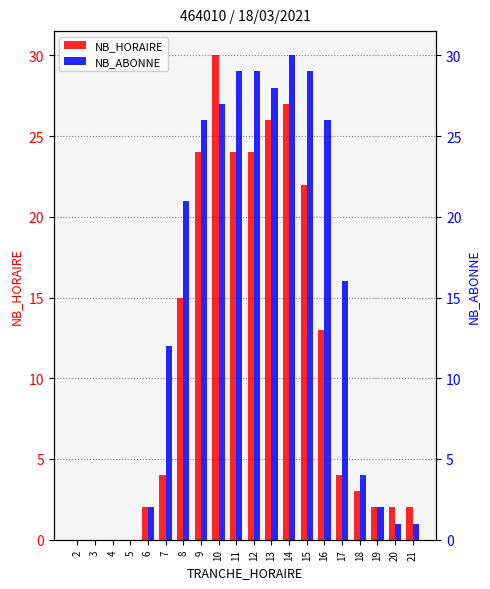

True or false: NB_ABONNE has a value of 13 at 8.

False